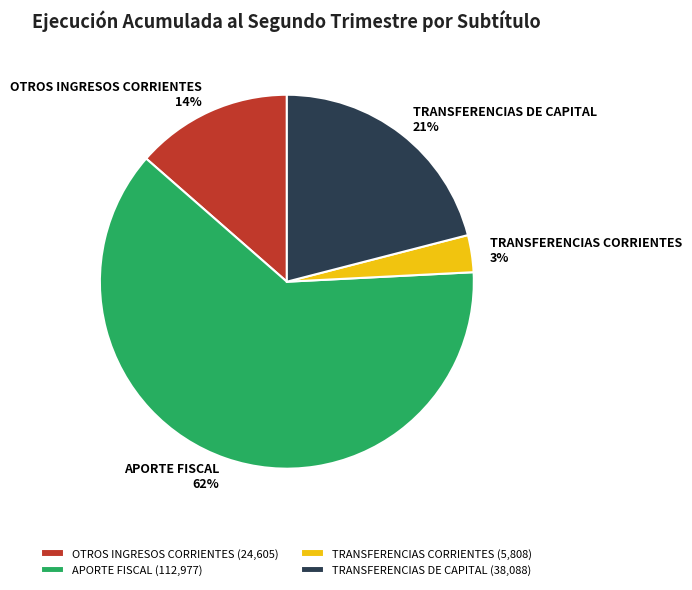

To the nearest percent, what is the difference between the largest and smallest slice percentages?

59%